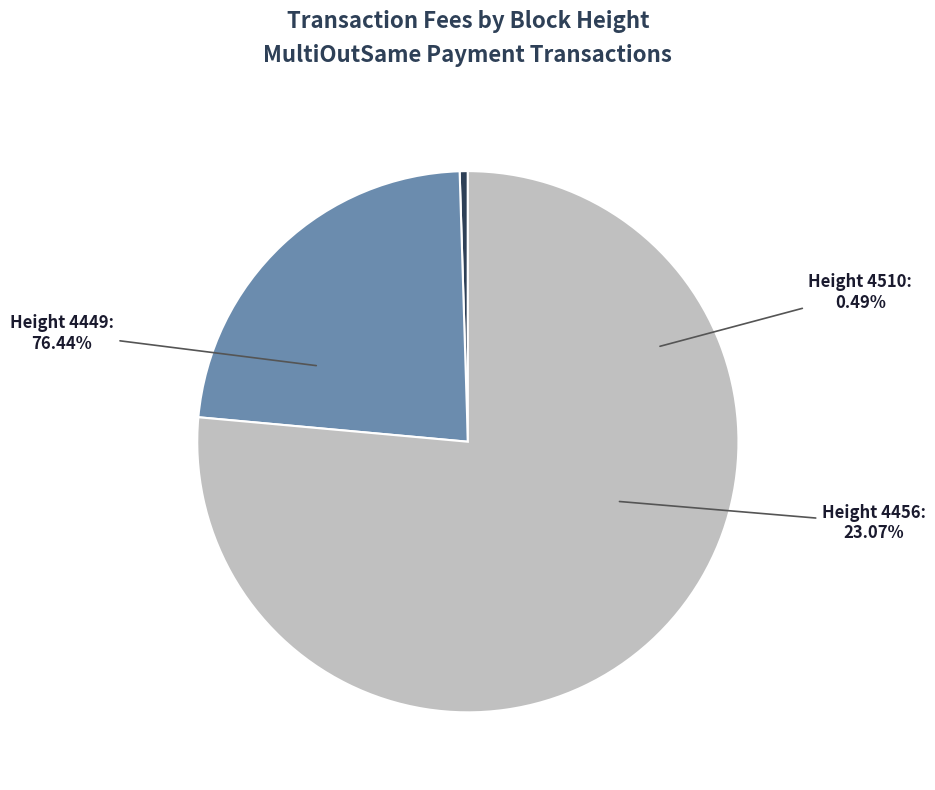

Combined, what portion of the pie is 4456 and 4510?

23.6%